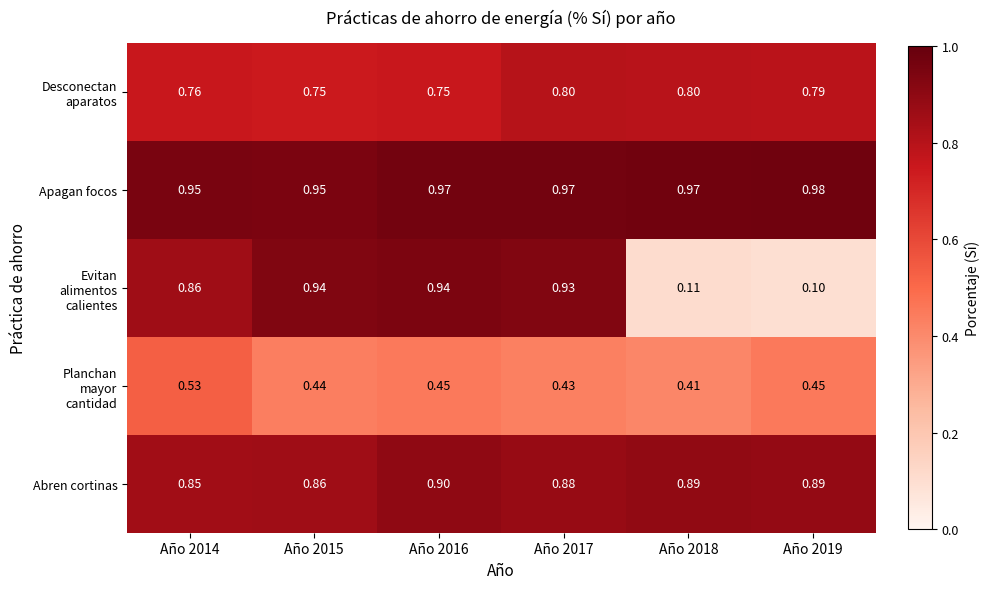

Which series has the largest total across all categories?

Apagan focos